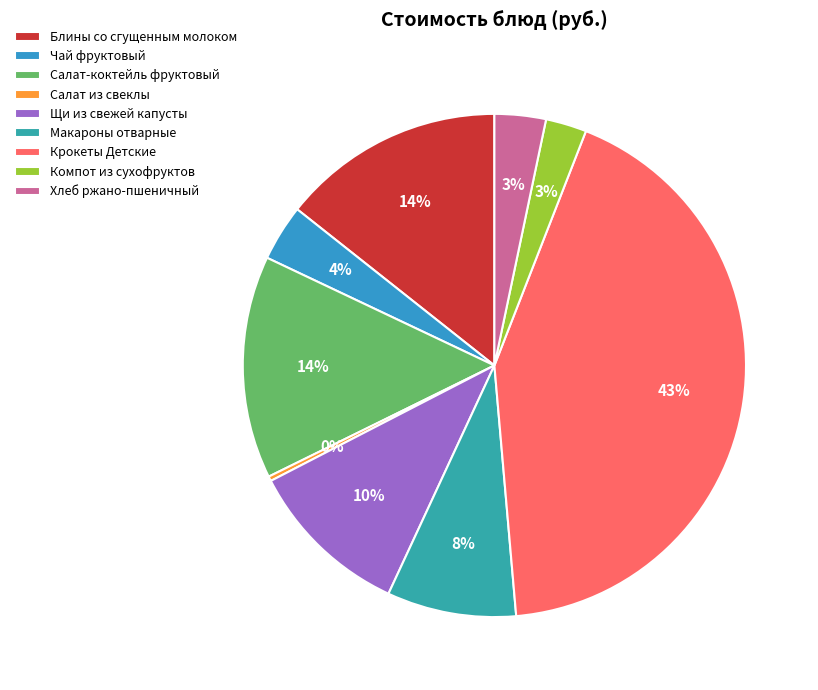

Does any single category account for the majority?

No